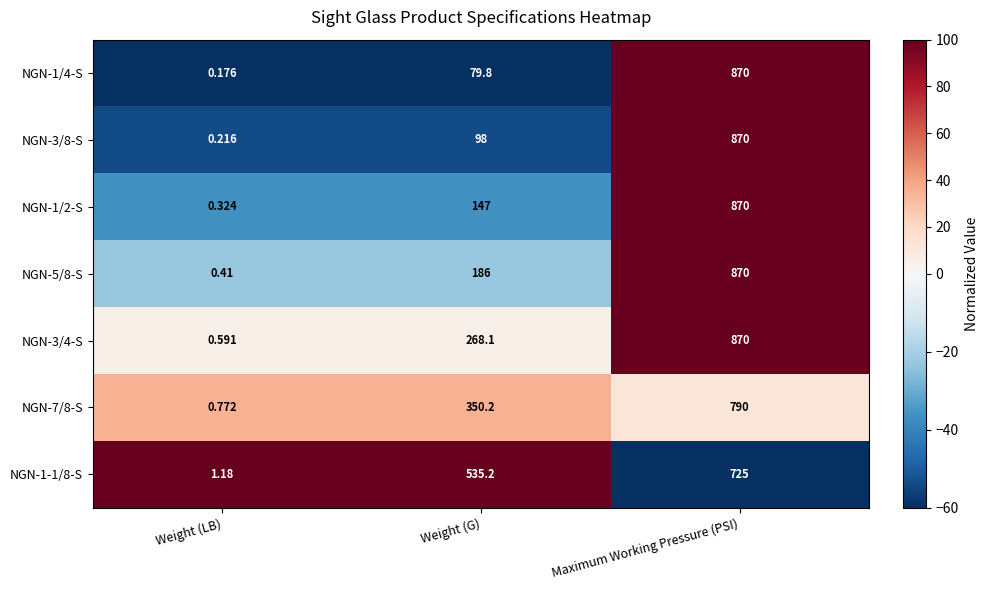

Rank the categories by NGN-1/2-S value from lowest to highest.

Weight (LB), Weight (G), Maximum Working Pressure (PSI)